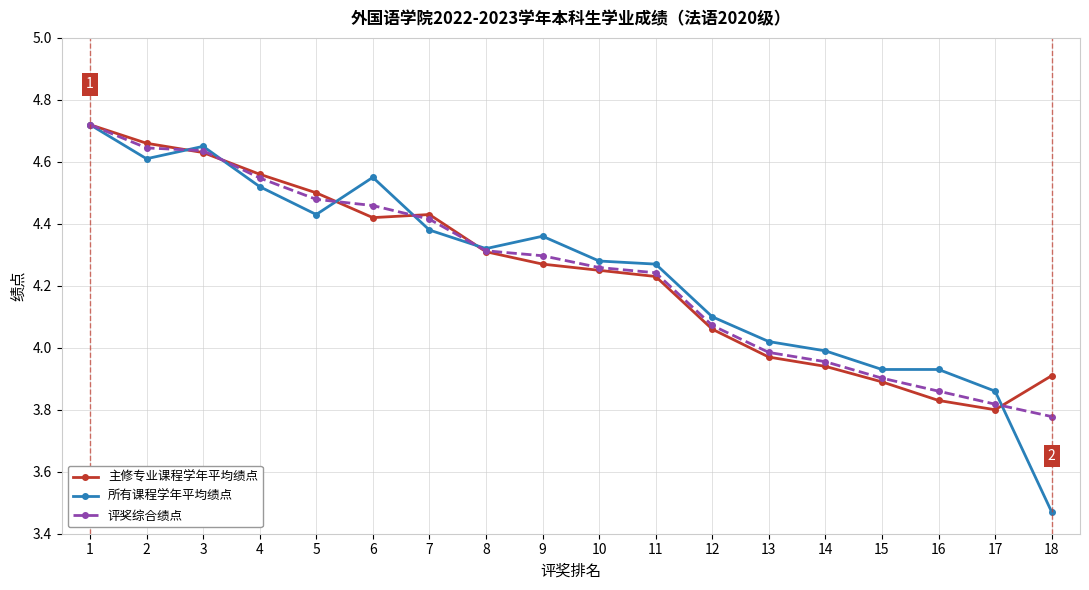

Is the value of 主修专业课程学年平均绩点 at 17 greater than the value of 所有课程学年平均绩点 at 14?

No